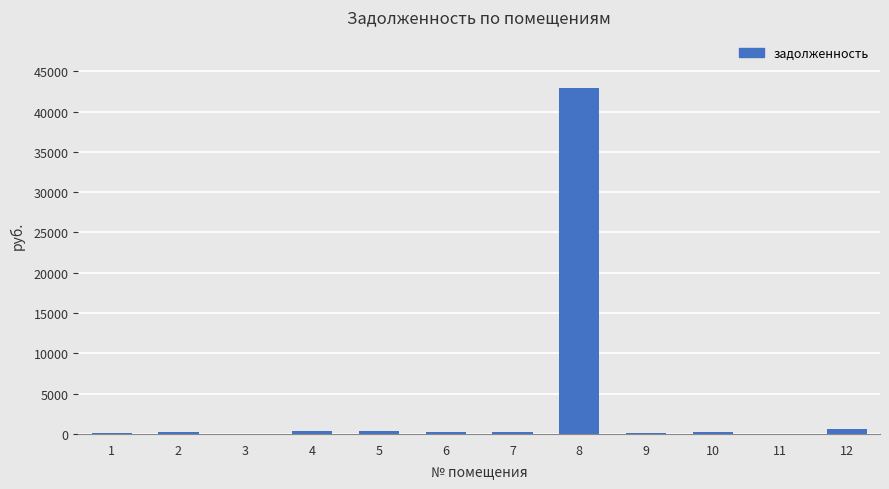

How many categories are shown in the chart?

12